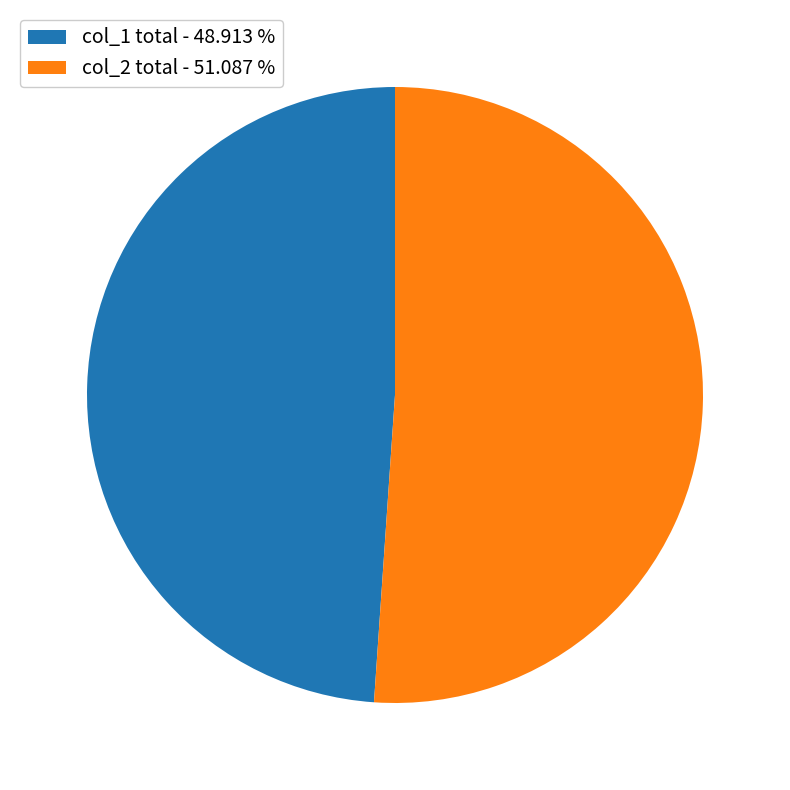

Count the number of slices in the pie.

2